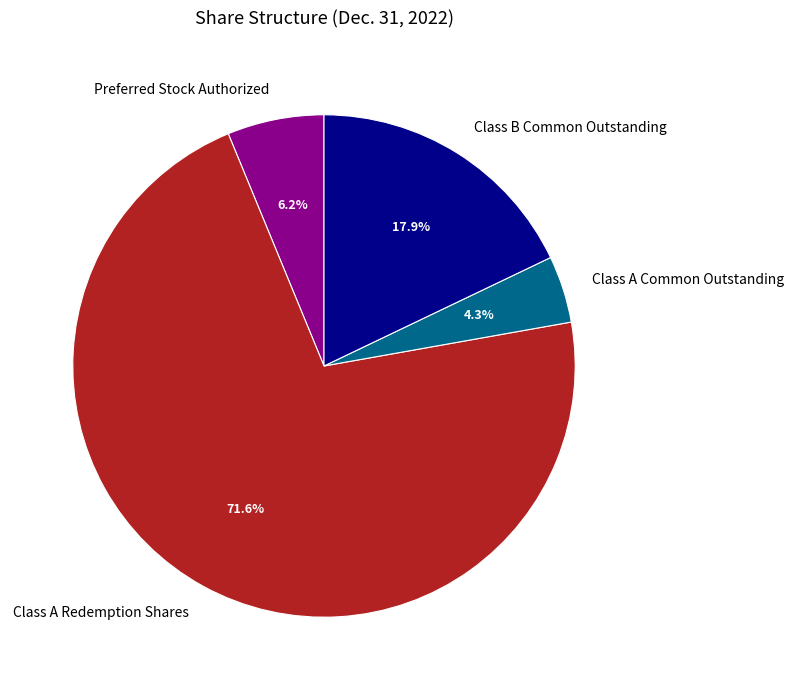

To the nearest percent, what is the difference between the Class A Redemption Shares and Class B Common Outstanding slice percentages?

54%